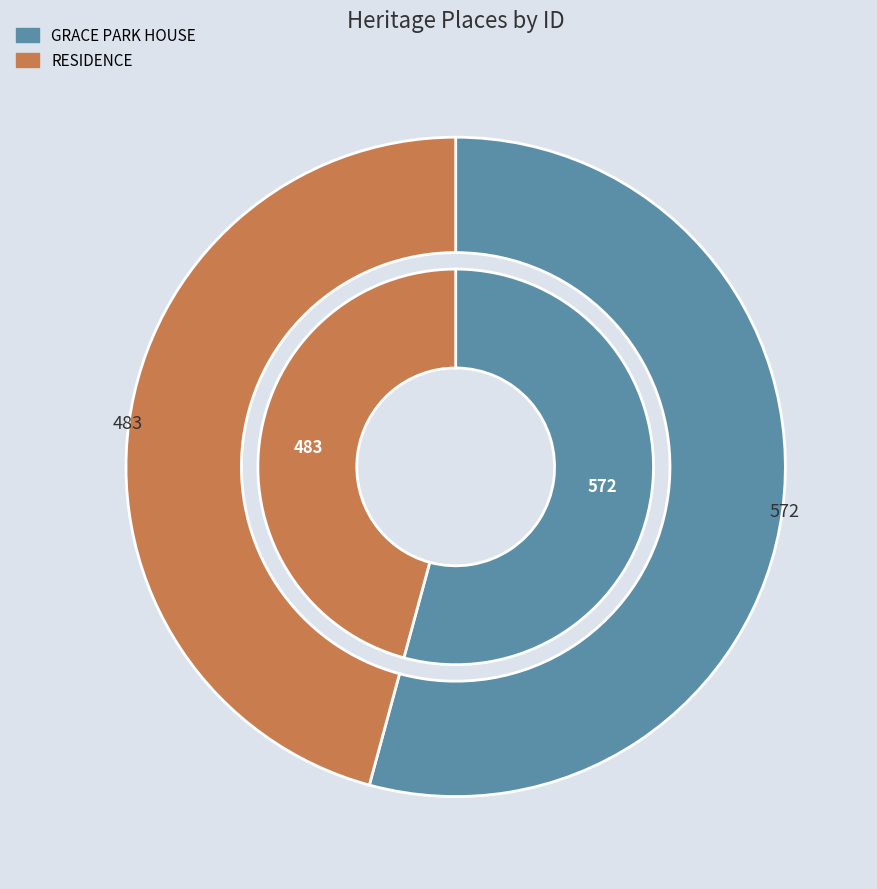

Does GRACE PARK HOUSE account for over 50% of the chart?

Yes